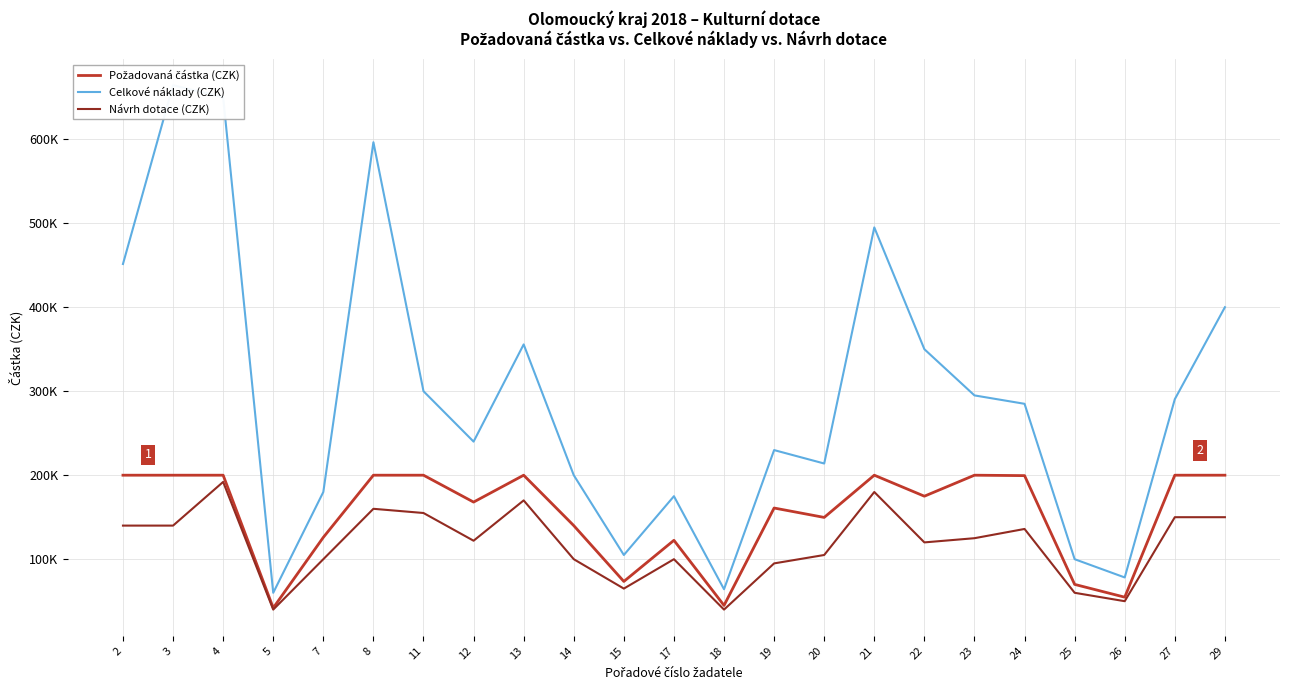

How many lines are shown in the chart?

3